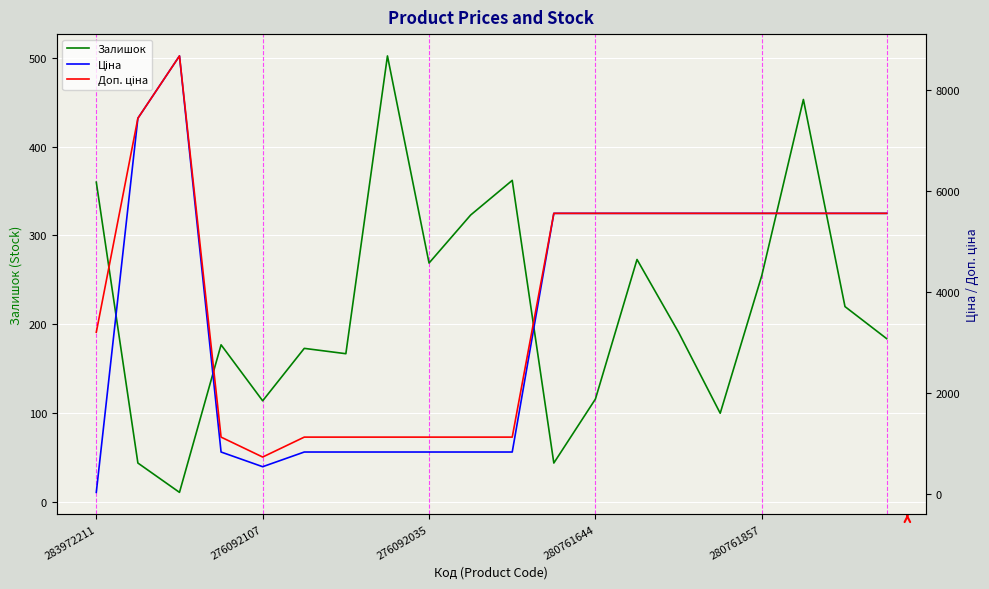

What is the average value of the Доп. ціна series?

3899.6